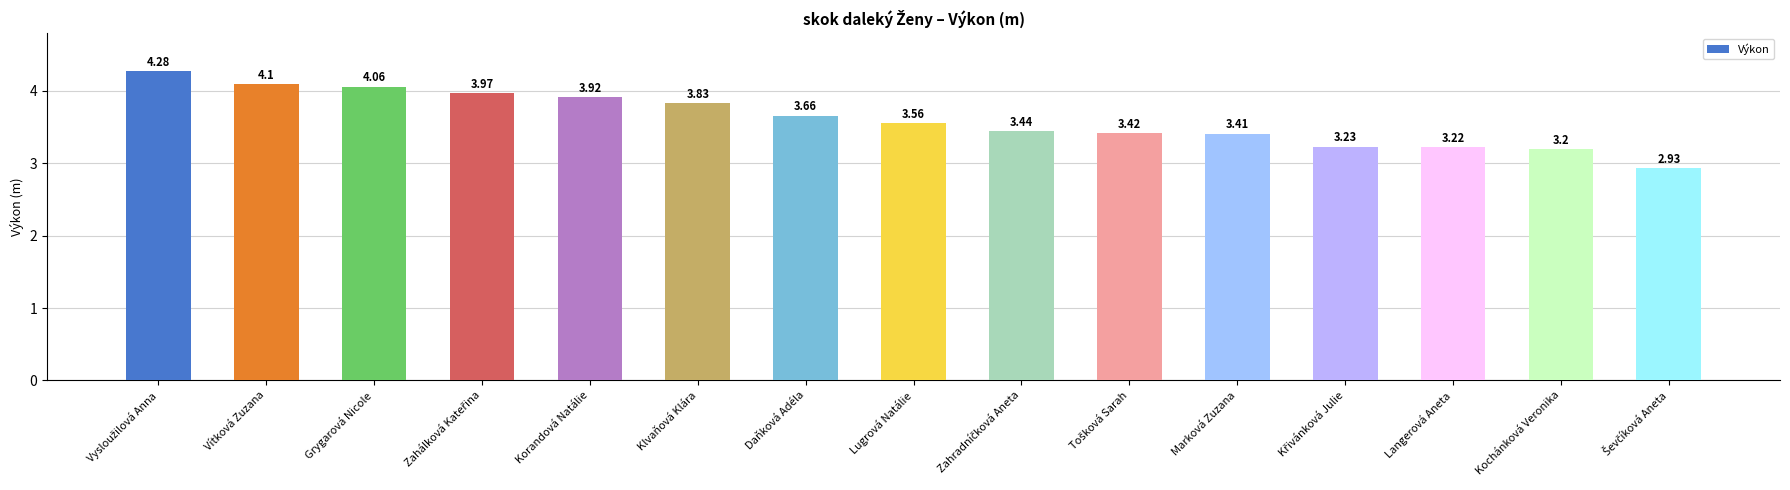

What is the label of the 7th bar from the left?

Daňková Adéla